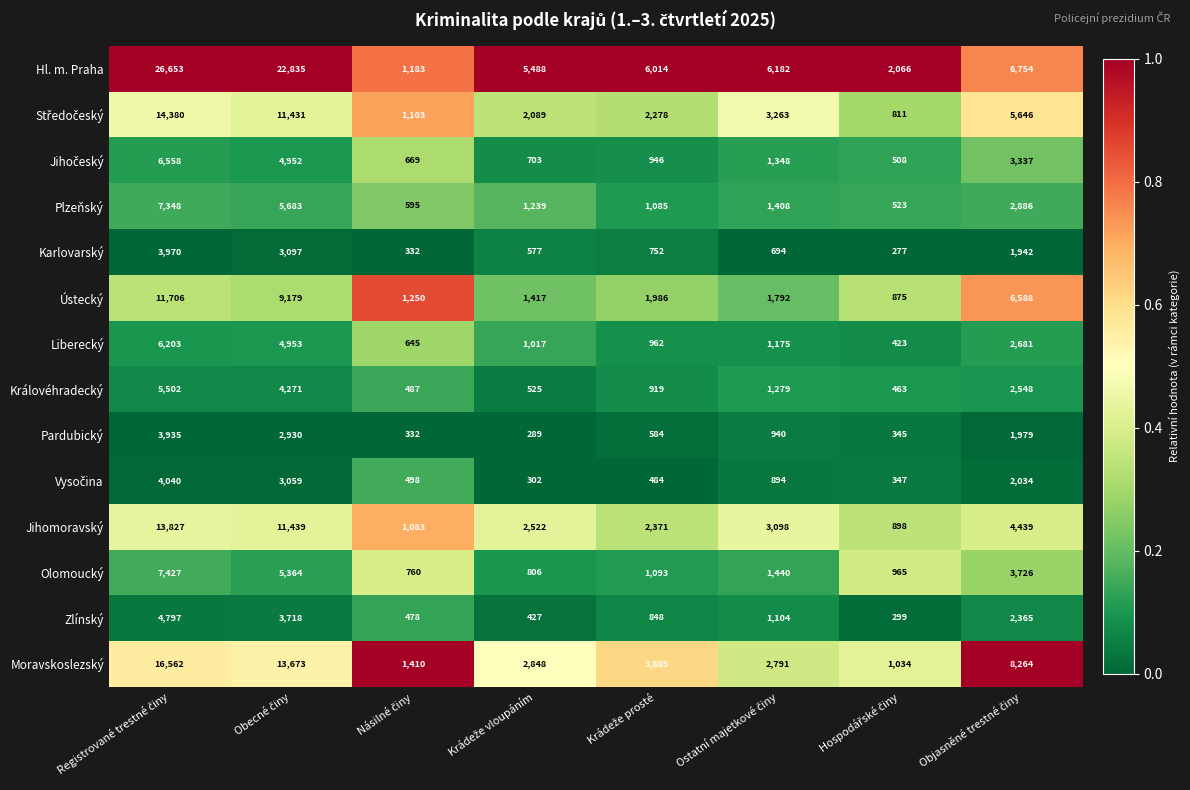

What is the difference between the maximum and minimum values in the Ústecký series?

10831